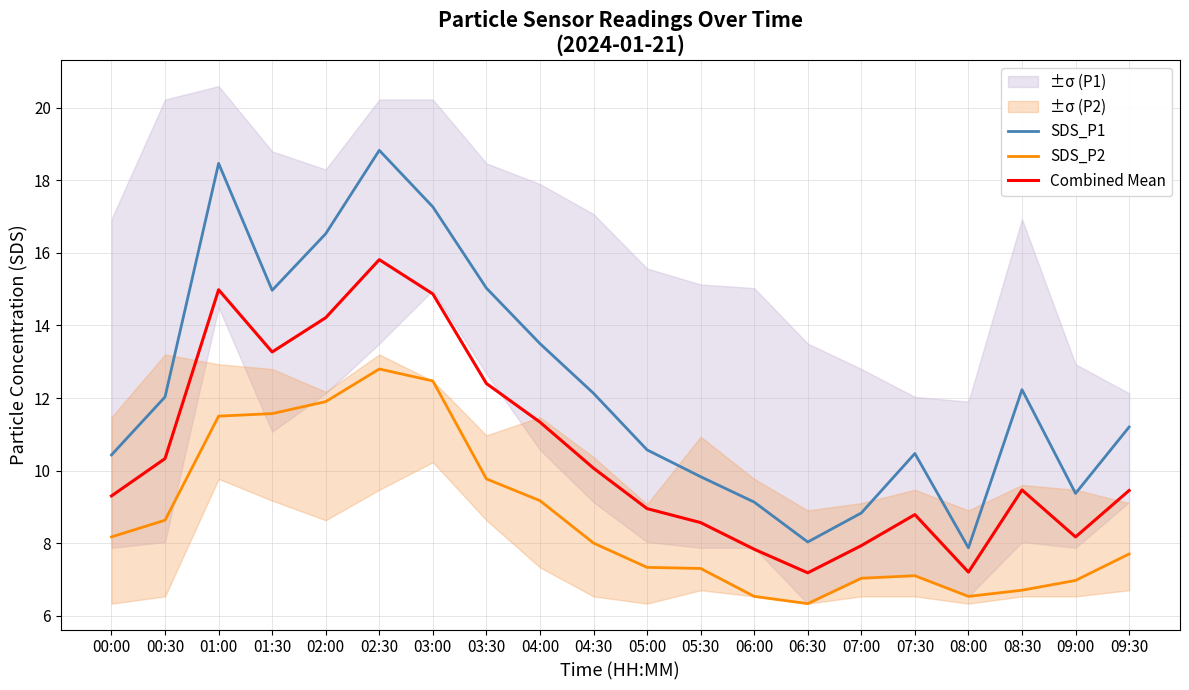

What value does the SDS_P2 series have at 06:30?

6.3